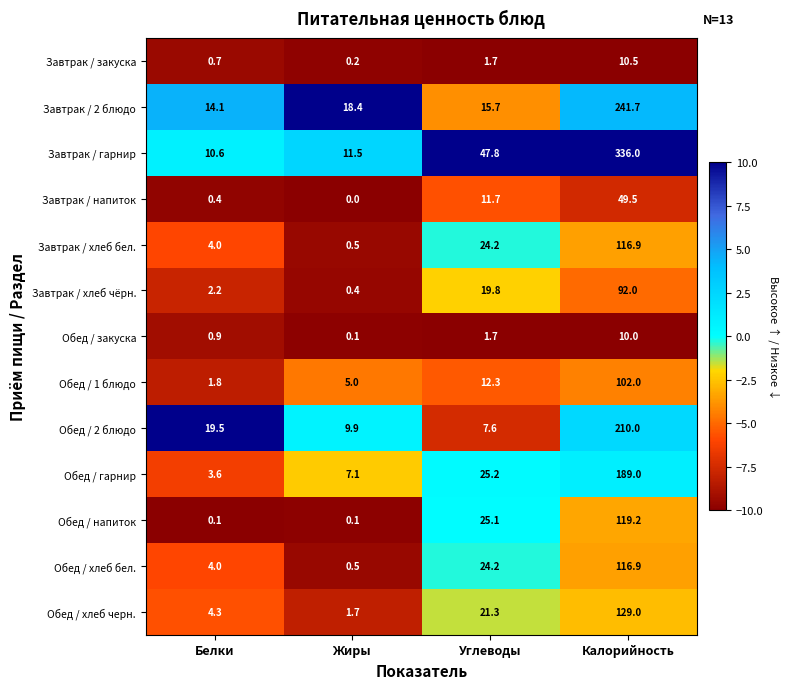

How many data points in Обед / 1 блюдо are above 12?

2